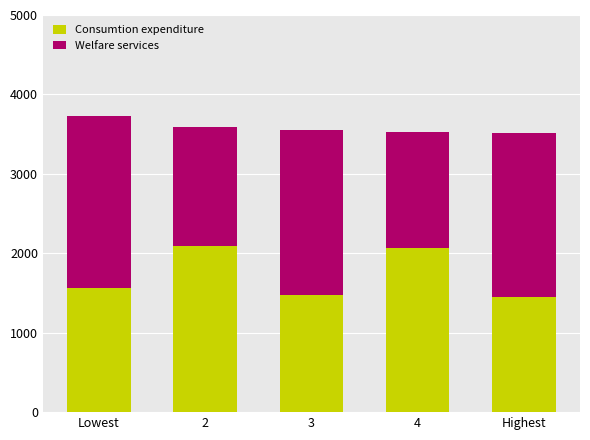

What is the sum of all Consumtion expenditure values?

8650